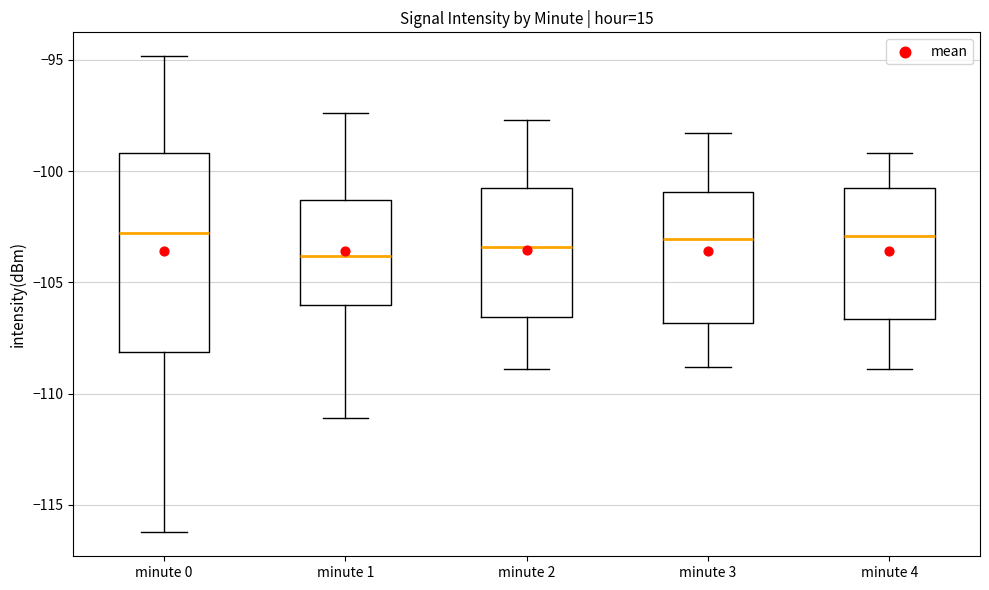

Where is the lower edge of the box for minute 1 on the y-axis? The values are not printed on the chart, so give them approximately, as read against the axis.

-106.0